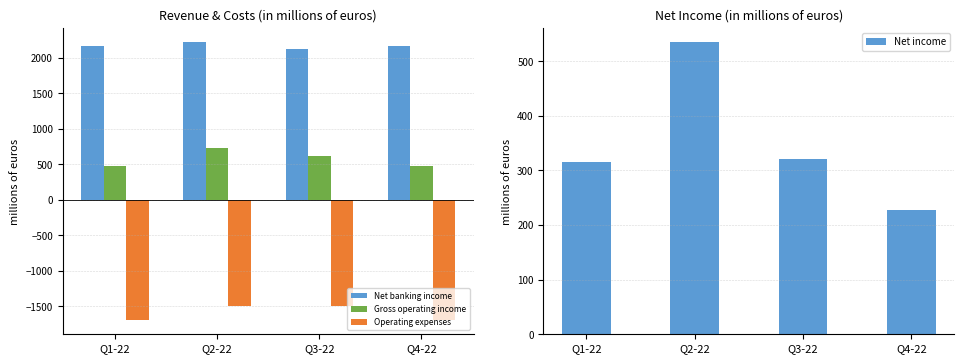

What is the difference between the second highest and minimum values in the Operating expenses series?

196